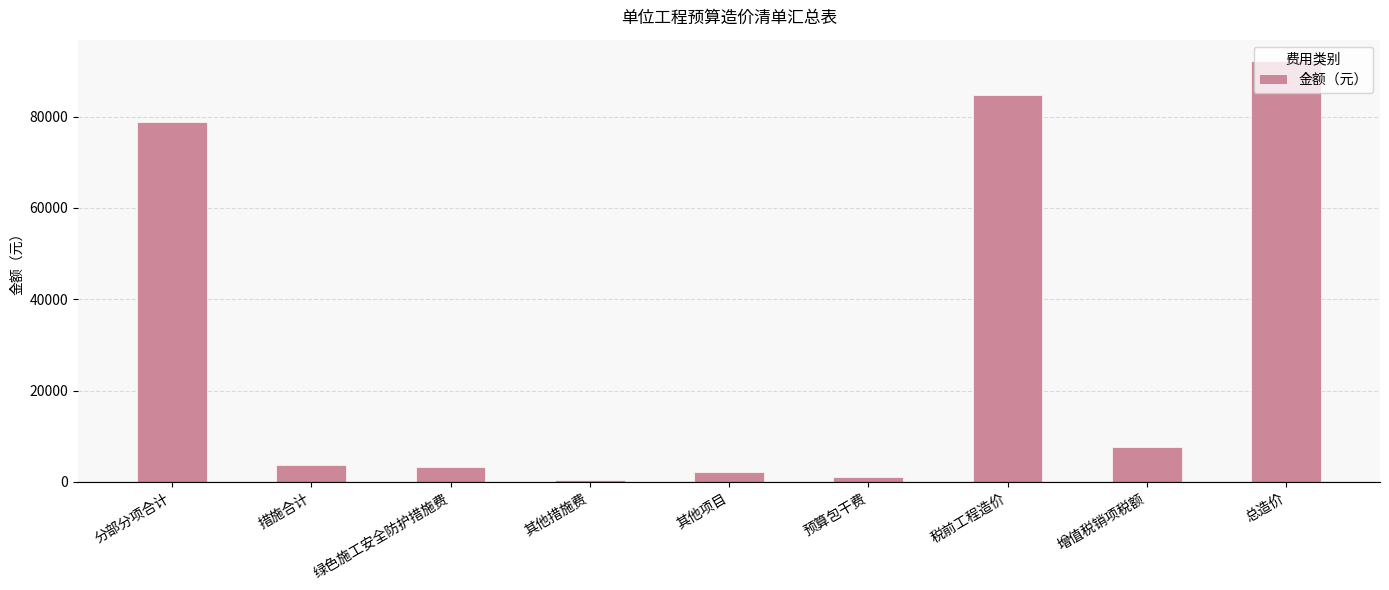

Approximately how many times larger is the value at 分部分项合计 compared to 其他项目?

36.5